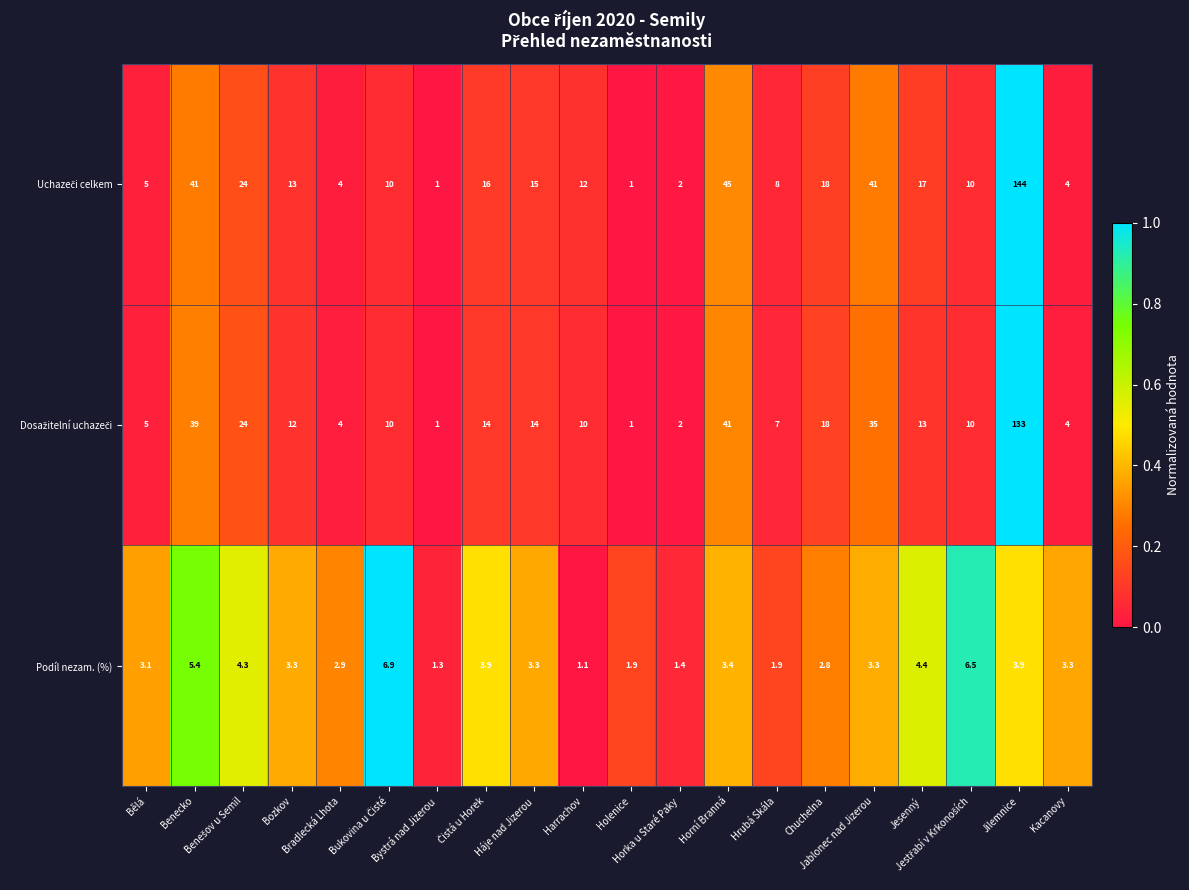

What is the greatest value displayed?

144.0